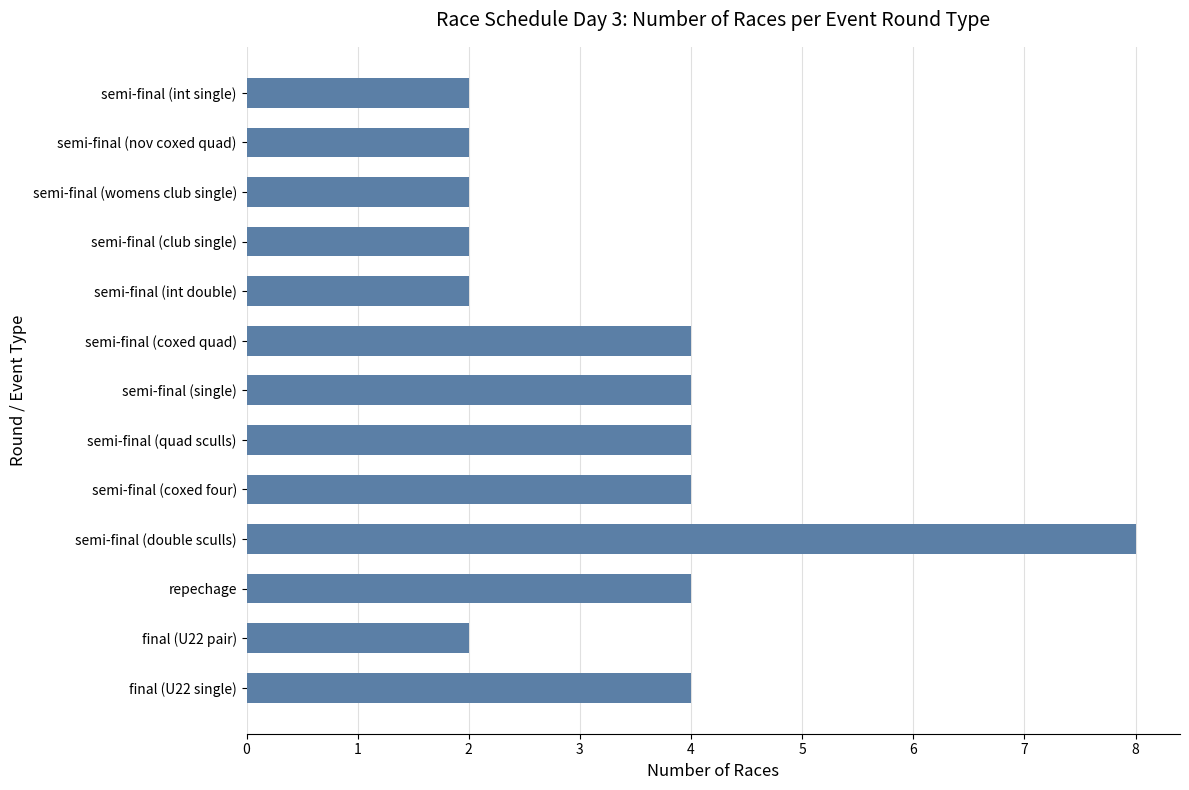

How many values are below 4?

6